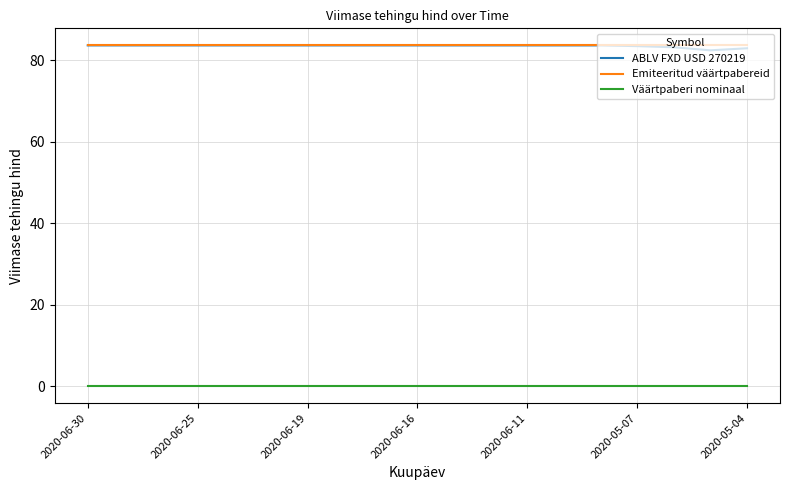

True or false: ABLV FXD USD 270219 and Väärtpaberi nominaal intersect in this chart.

False